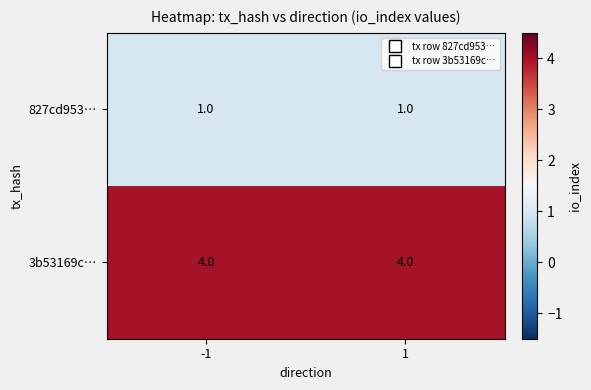

Rank the series at 1 from lowest to highest value.

827cd953…, 3b53169c…